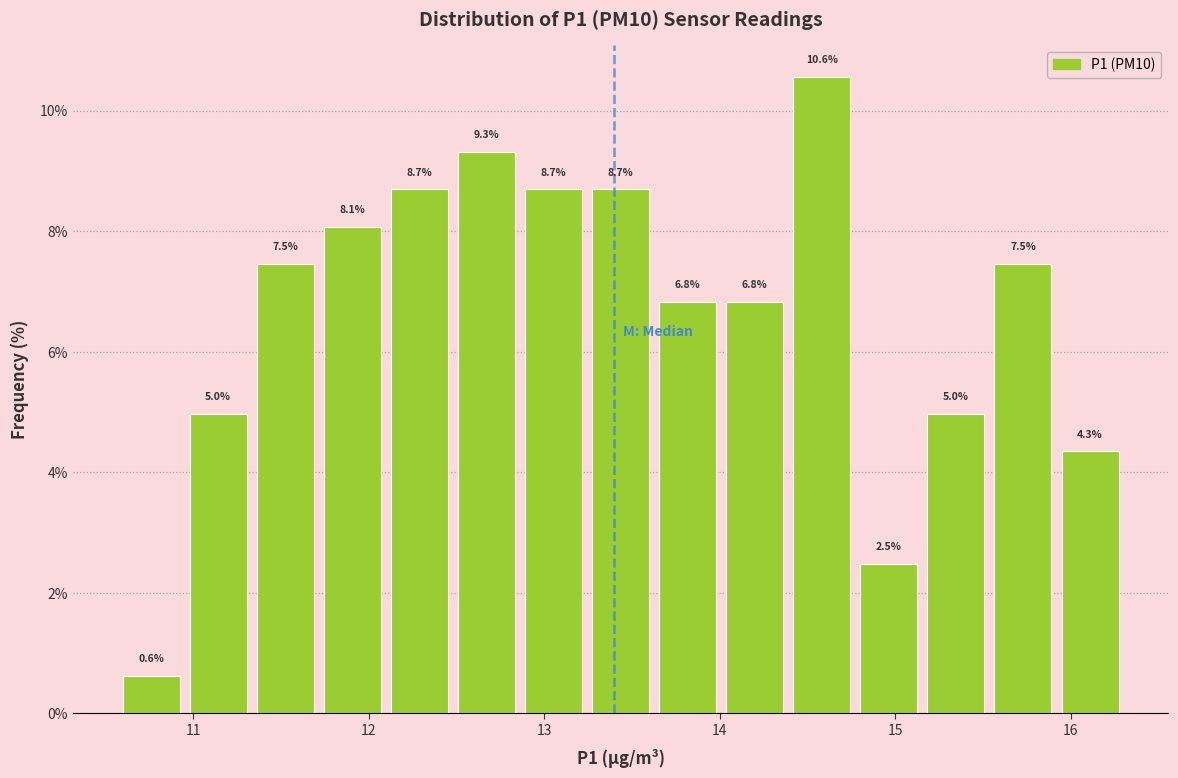

Around what value on the x-axis is the tallest bar? Give the approximate position of its centre, as read against the axis.

14.6